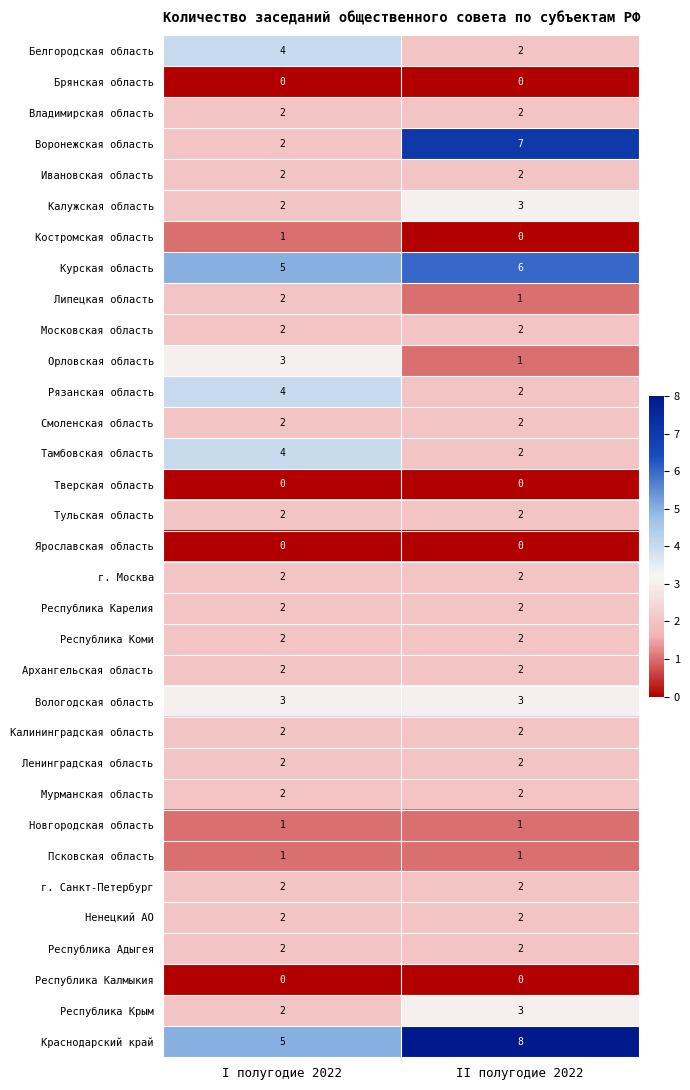

The value of Республика Крым at II полугодие 2022 is 3. True or false?

True